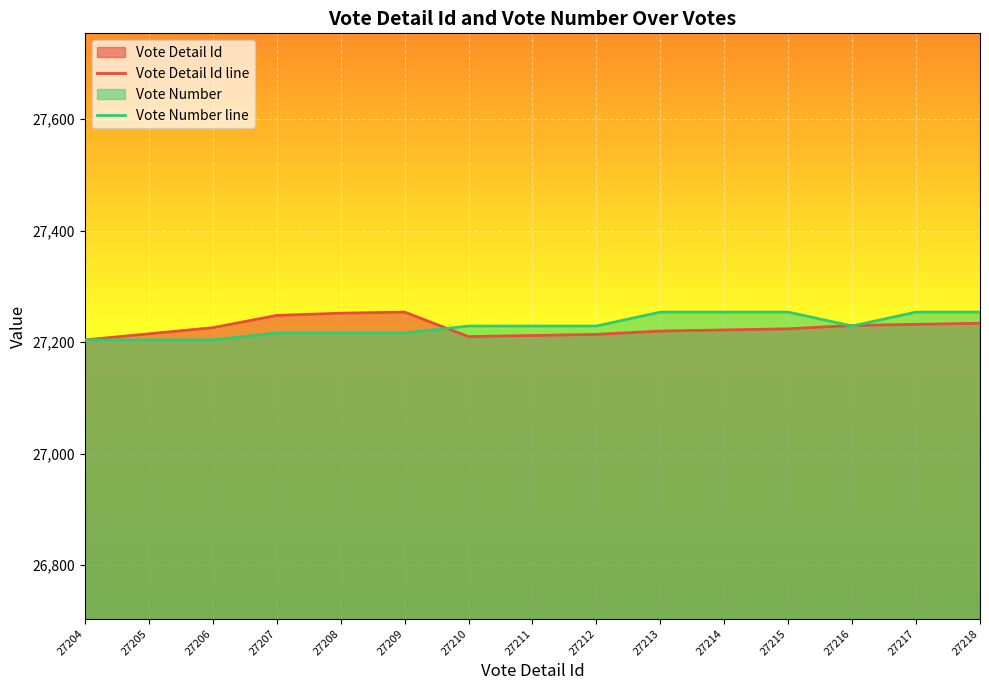

Rank the series by their average value, from lowest to highest.

Vote Detail Id line, Vote Number line